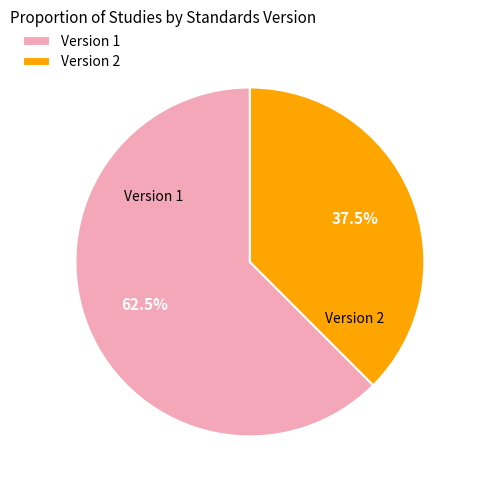

What percentage do Version 1 and Version 2 together represent?

100.0%